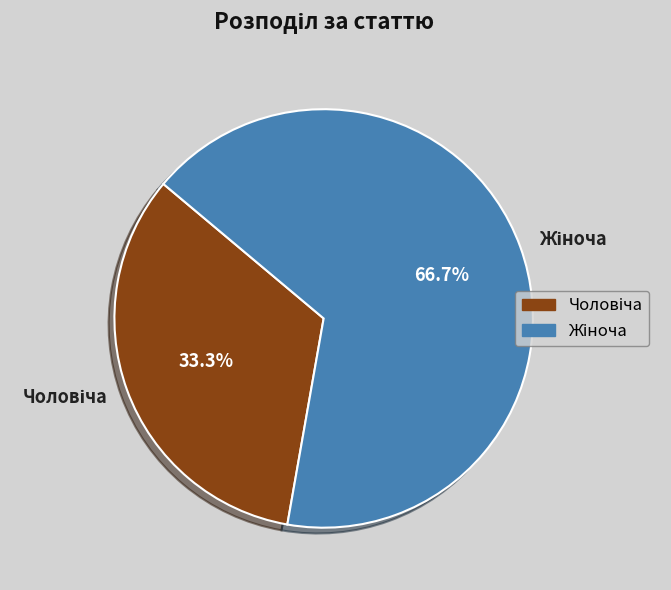

To the nearest percent, what is the difference between the largest and smallest slice percentages?

33%